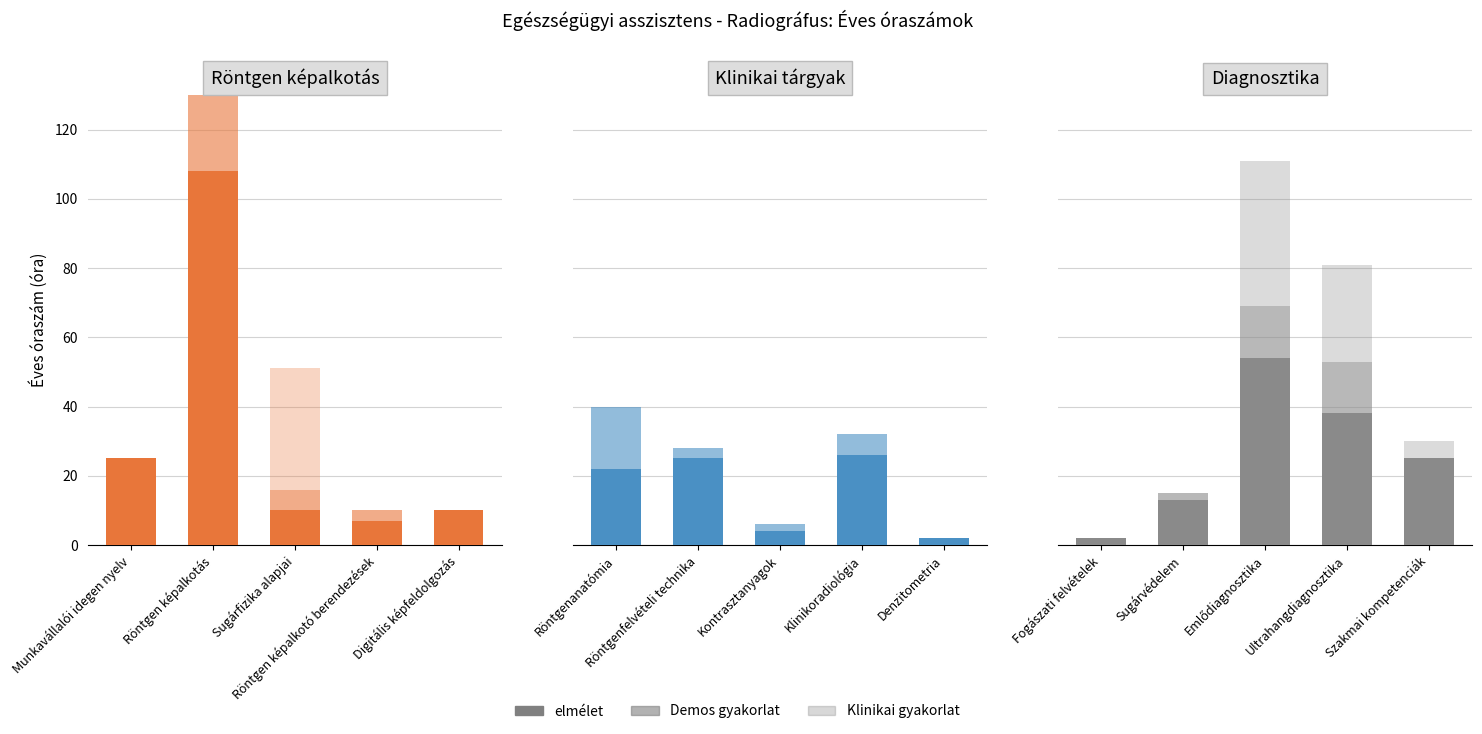

How many bars are there in total?

15